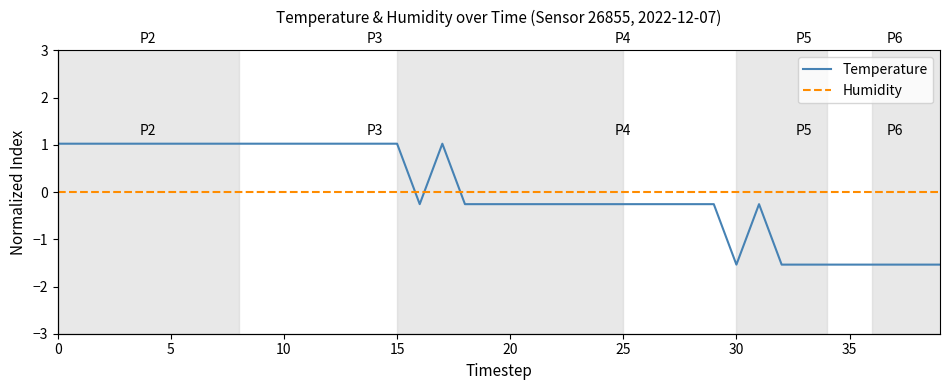

Is the value of Temperature at 16 greater than the value of Humidity at 17?

No